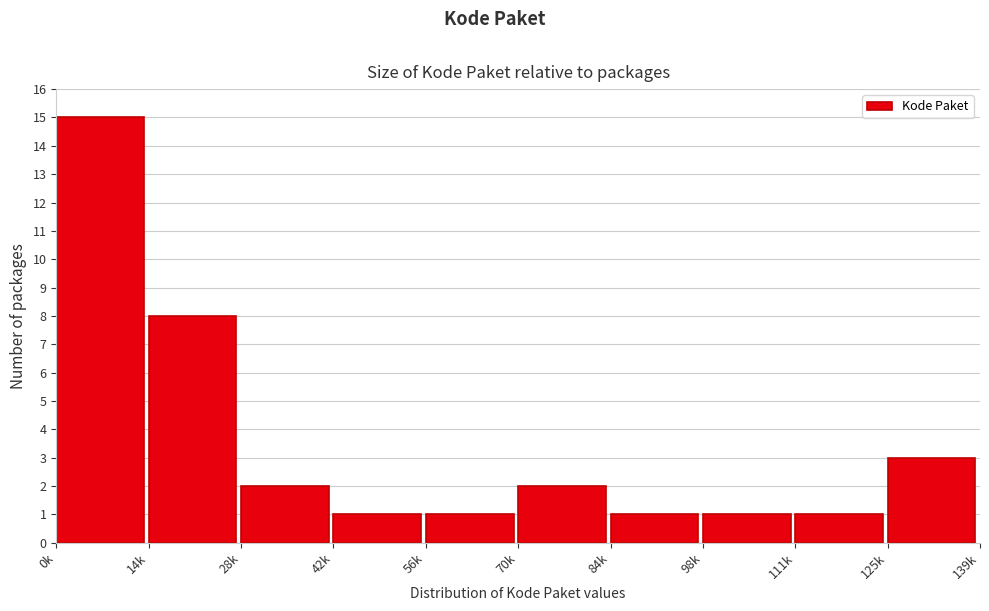

Reading right to left, transcribe all the data shown in this chart.

3	1	1	1	2	1	1	2	8	15